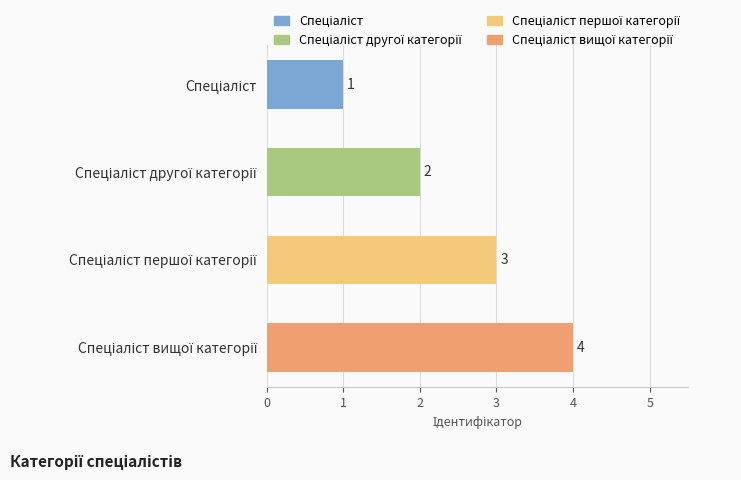

What is the difference between the second highest and minimum values?

2